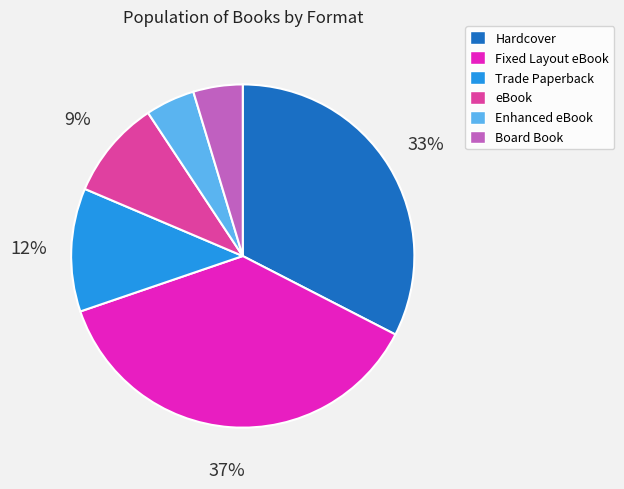

To the nearest percent, what is the average slice percentage?

17%